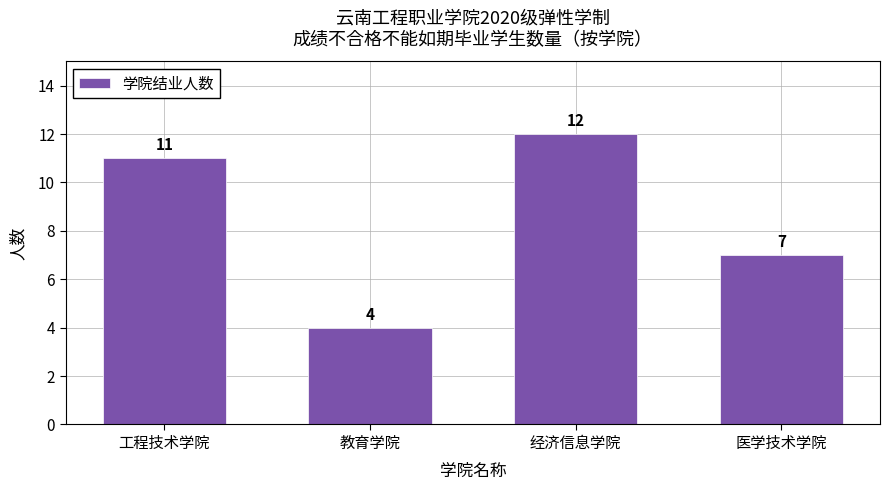

What is the sum of all values?

34